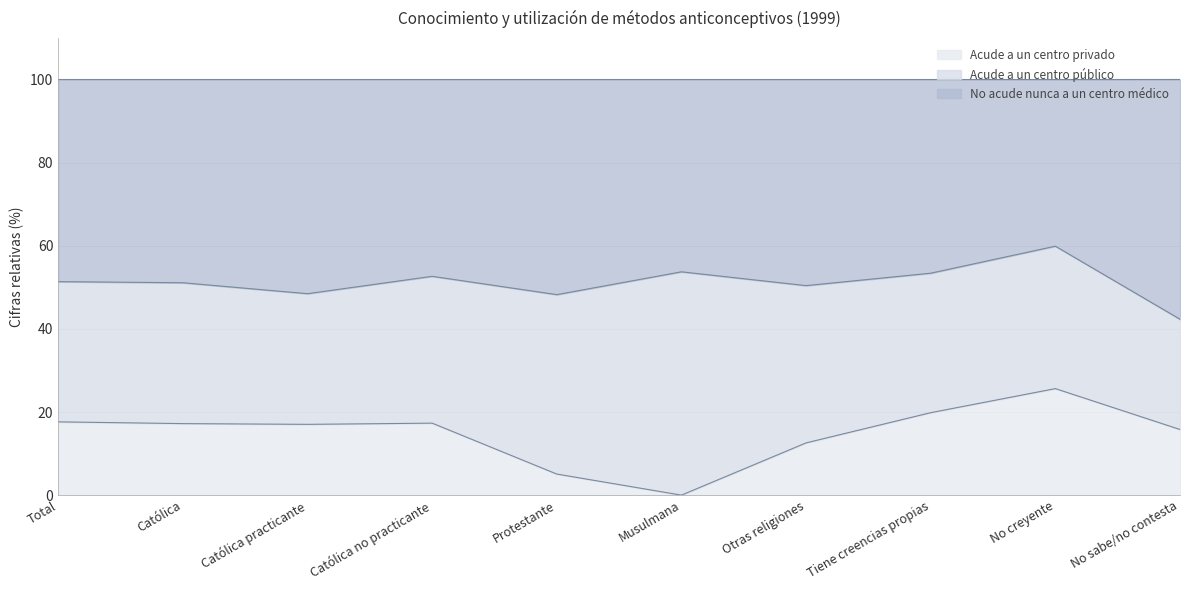

True or false: Acude a un centro privado and No acude nunca a un centro médico cross at least once.

False